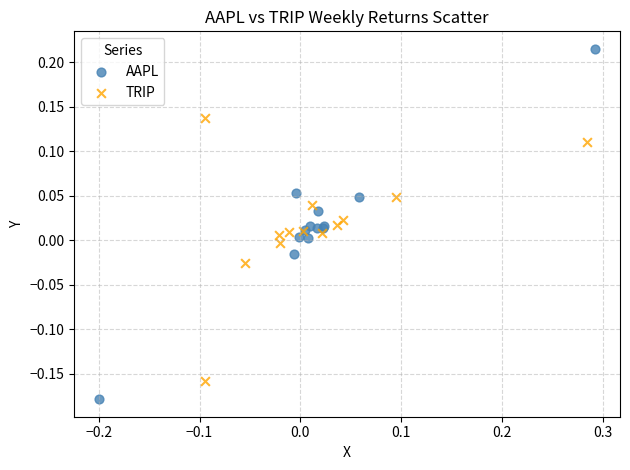

Which series contains the highest Y value?

AAPL